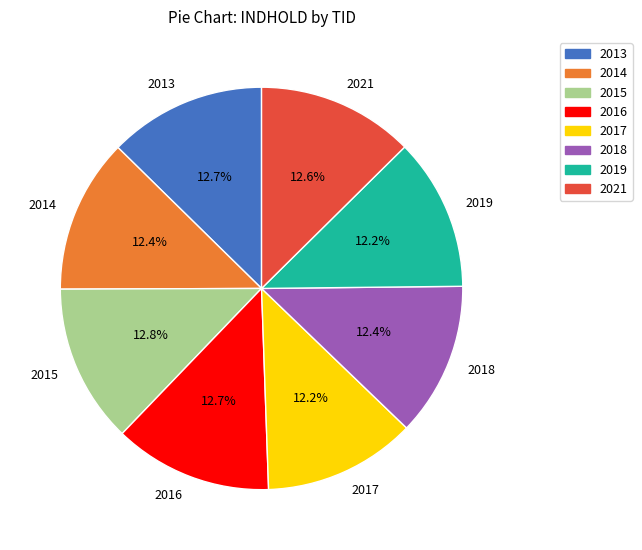

To the nearest percent, what portion does 2015 represent?

13%